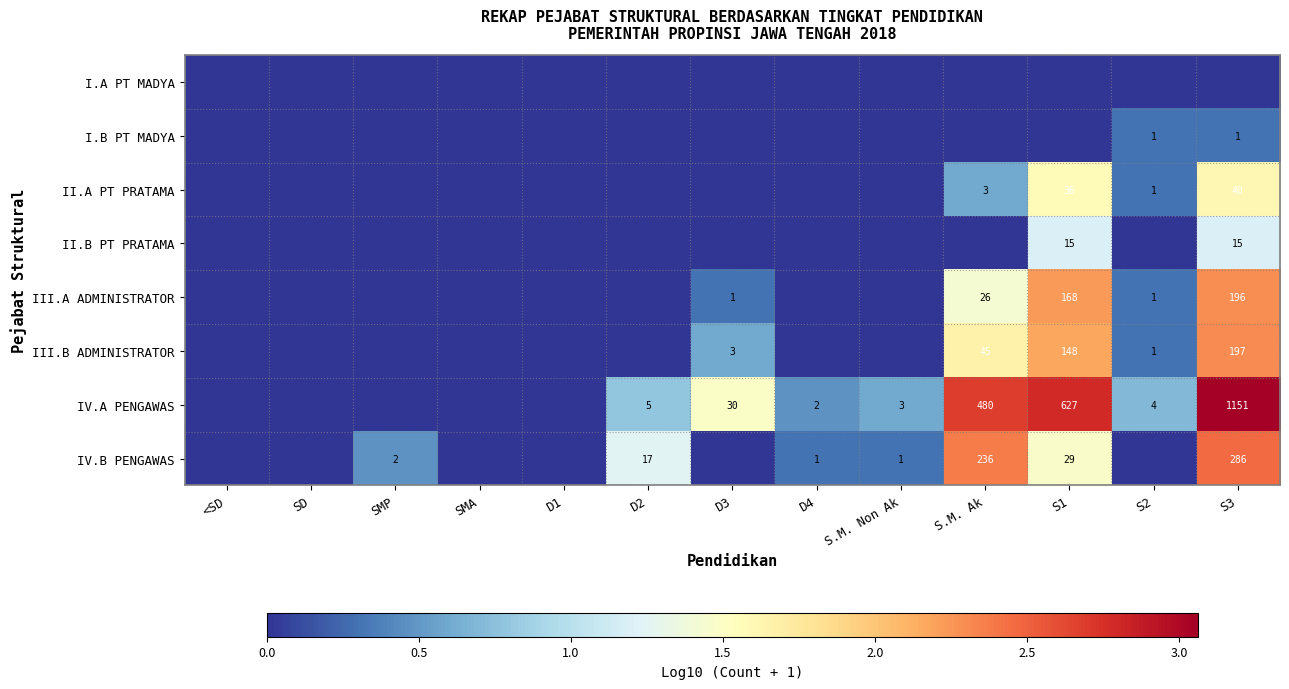

The I.B PT MADYA series shows 0 at S3. True or false?

False